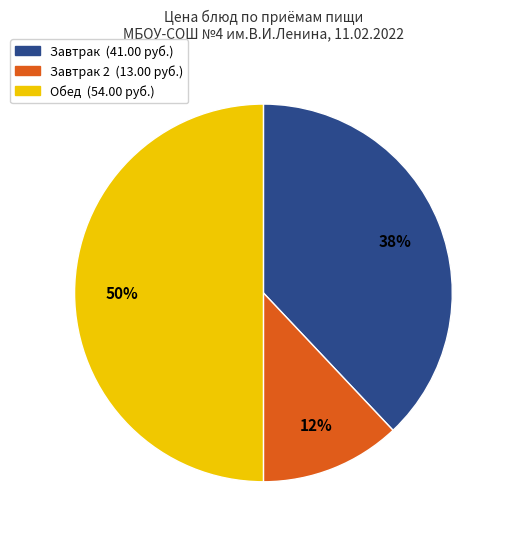

To the nearest percent, what is the difference between the largest and smallest slice percentages?

38%